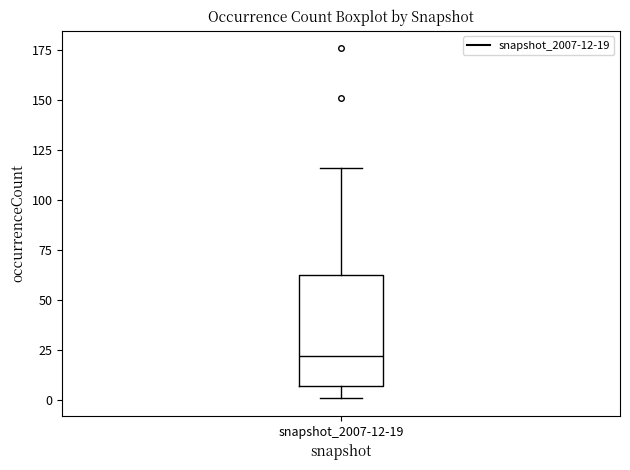

Transcribe this box plot: give where the median line is, the range the box spans, and where the two whiskers end, as read against the y-axis. The values are not printed on the chart, so give them approximately, as read against the axis.

median 20, box 5 to 65, whiskers 0 to 115